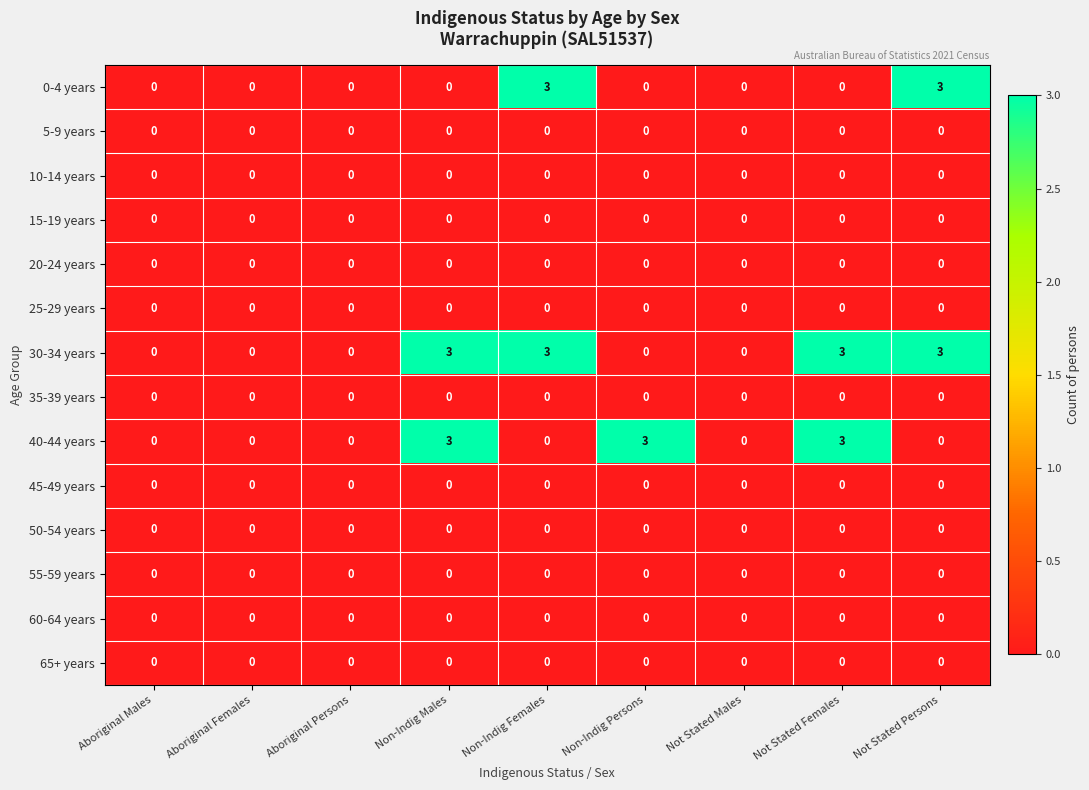

What is the spread (max minus min) of values at Not Stated Persons?

3